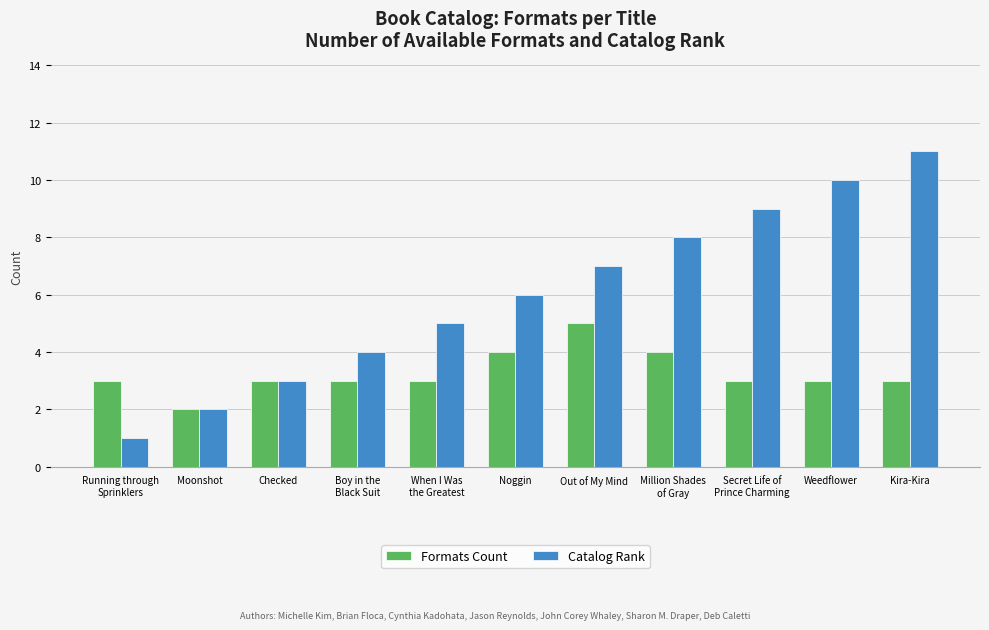

What are all the series names shown in the legend?

Formats Count, Catalog Rank